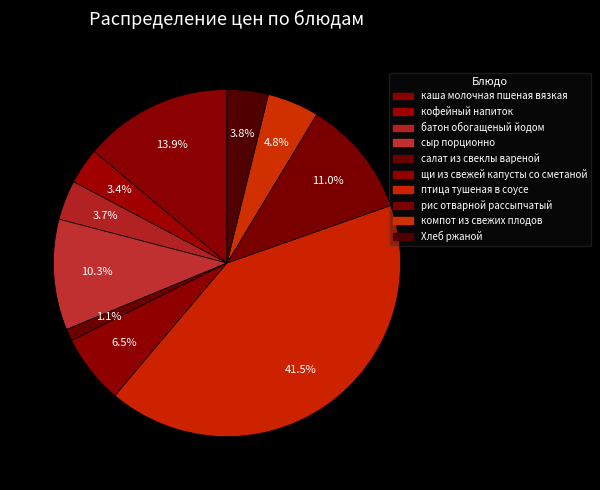

How many segments does this pie chart have?

10